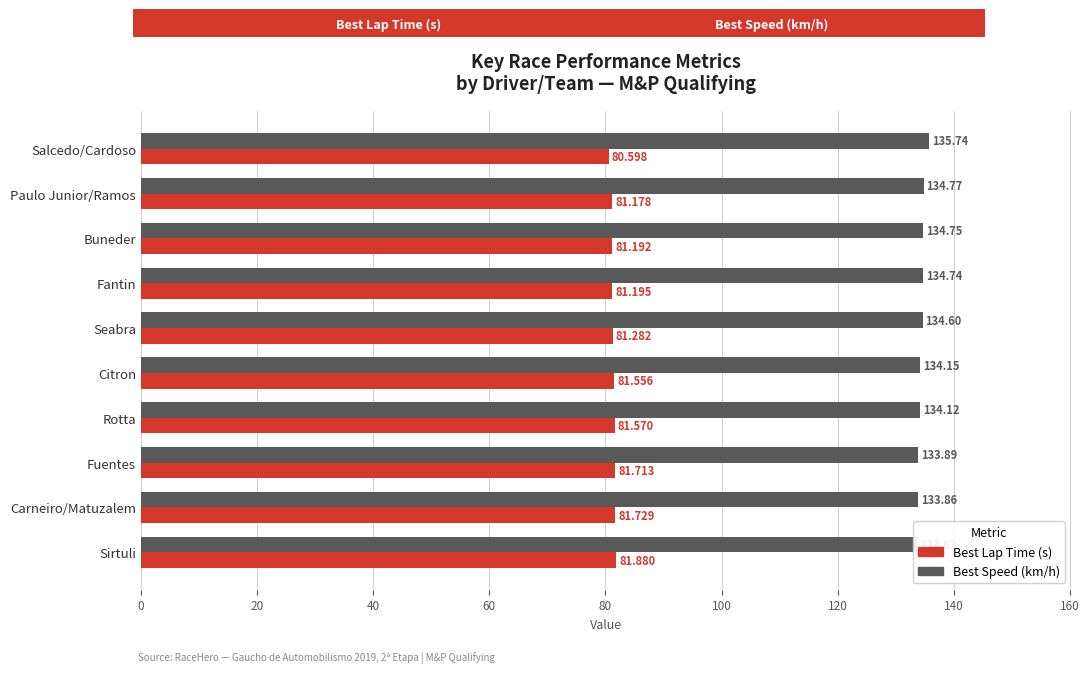

Rank the series at Citron from lowest to highest value.

Best Lap Time (s), Best Speed (km/h)